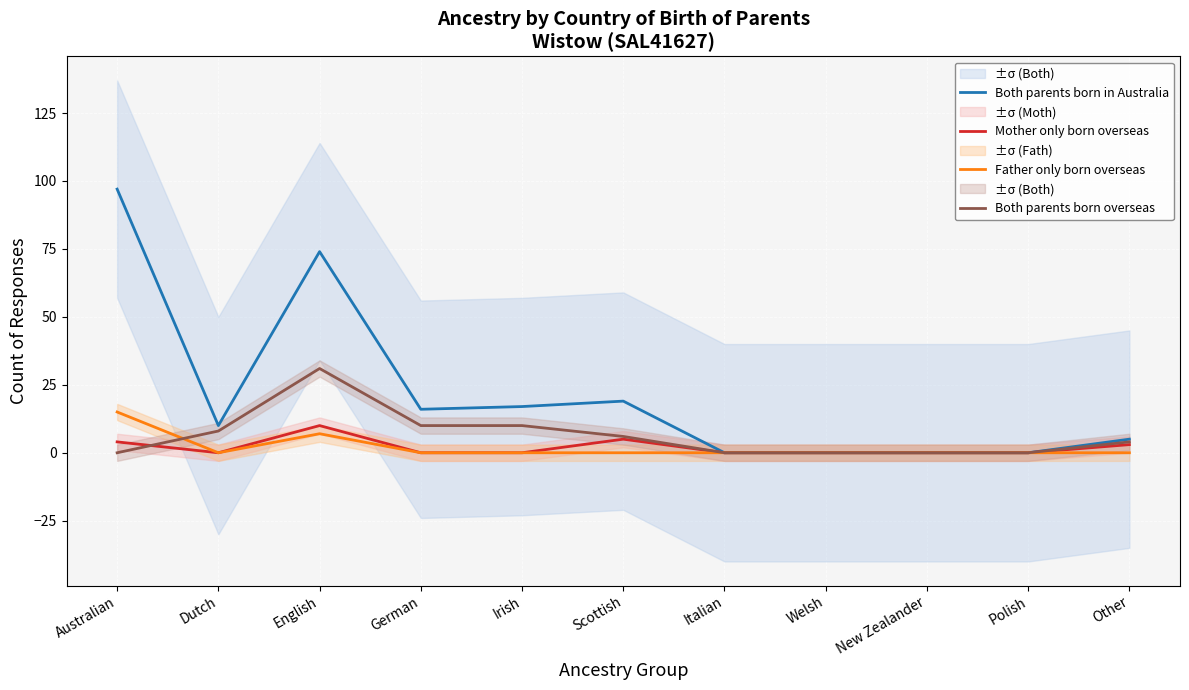

How many interior local peaks does the Both parents born in Australia series have?

2